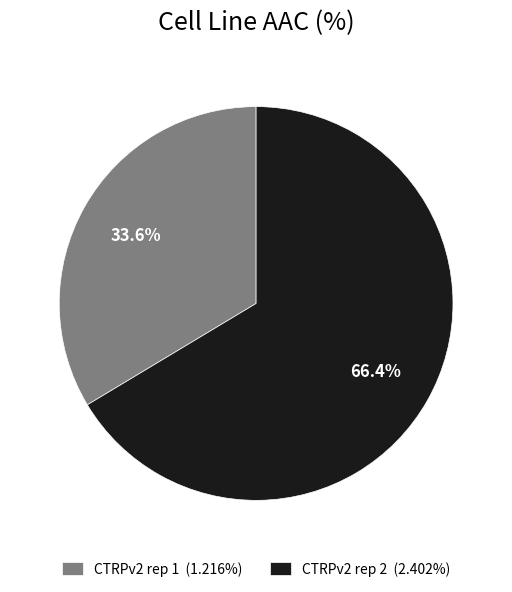

True or false: CTRPv2 rep 2 accounts for 53% of the total.

False